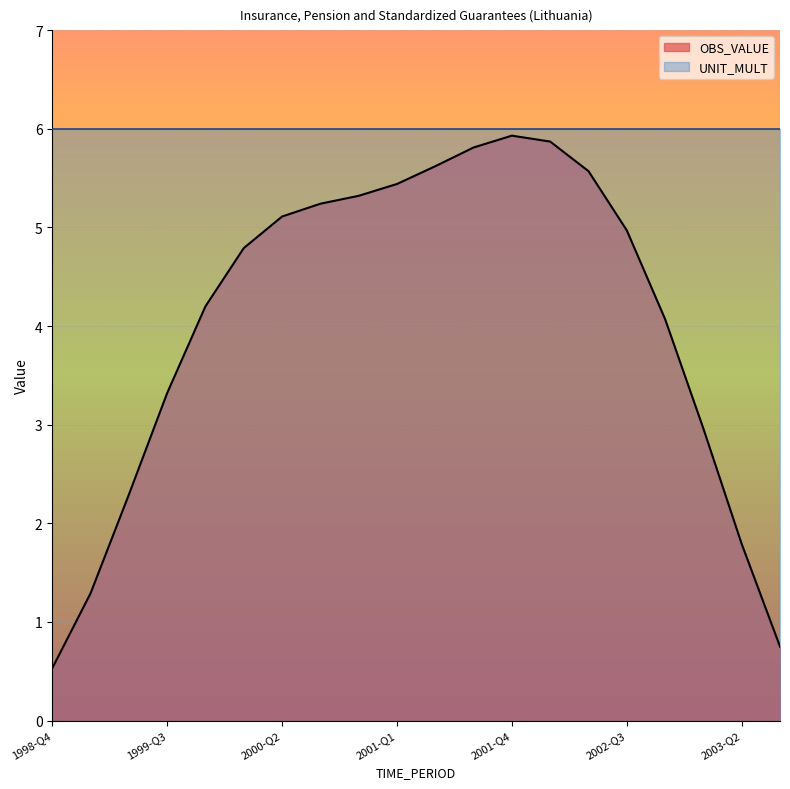

What is the label of the 18th point from the left?

2003-Q1